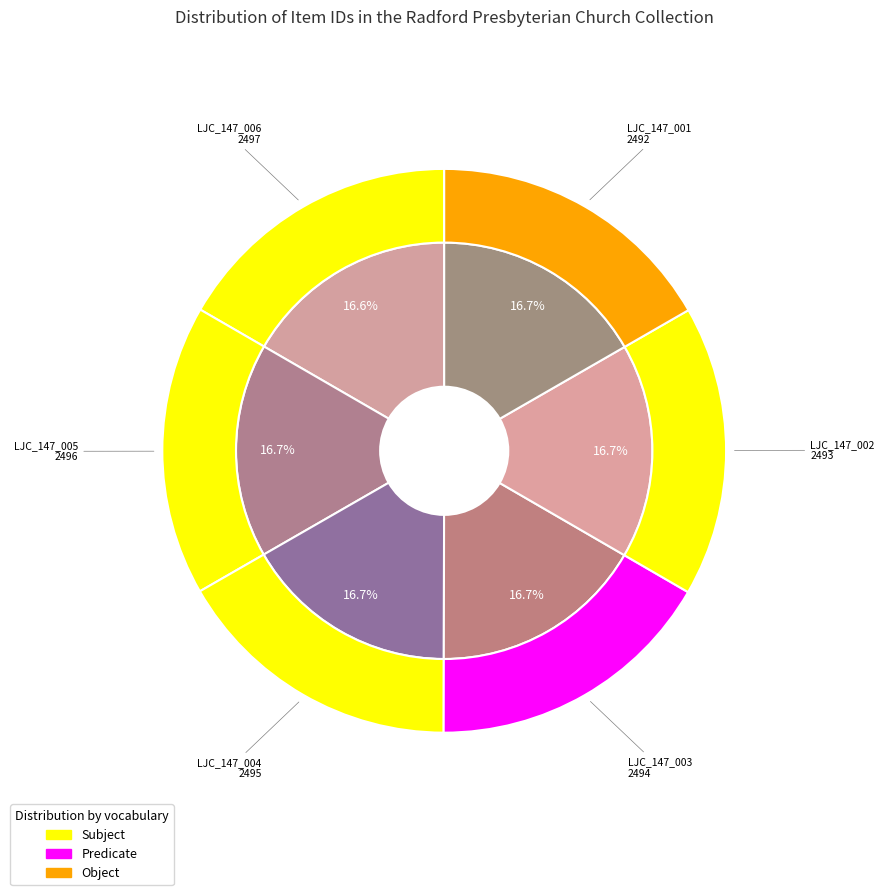

Rank the categories by value from lowest to highest.

LJC_147_001, LJC_147_002, LJC_147_003, LJC_147_004, LJC_147_005, LJC_147_006